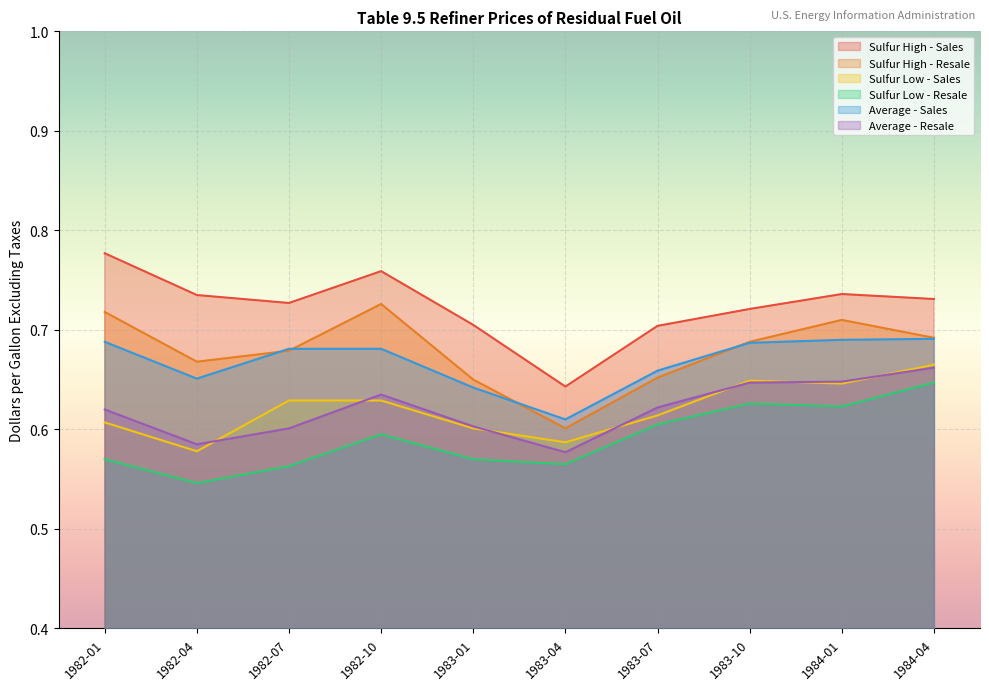

What position from the left is 1982-07?

3